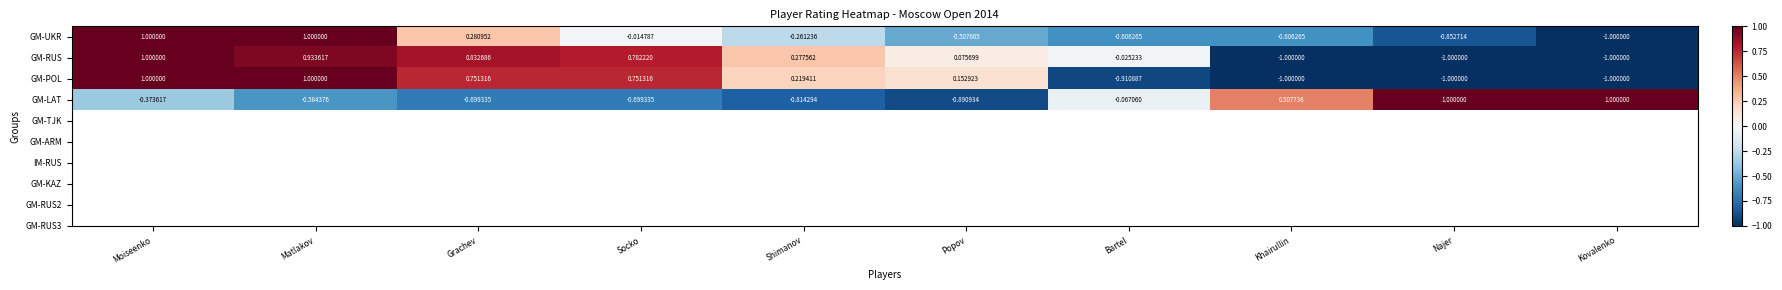

What is the total value across all series at Popov?

-1.2